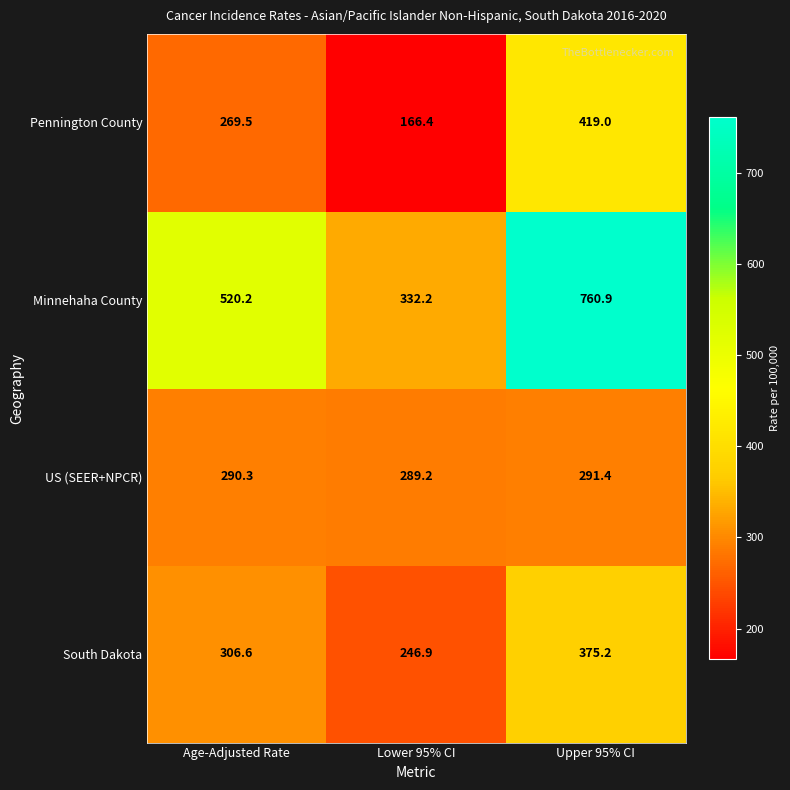

At which category is the sum across all series the highest?

Upper 95% CI